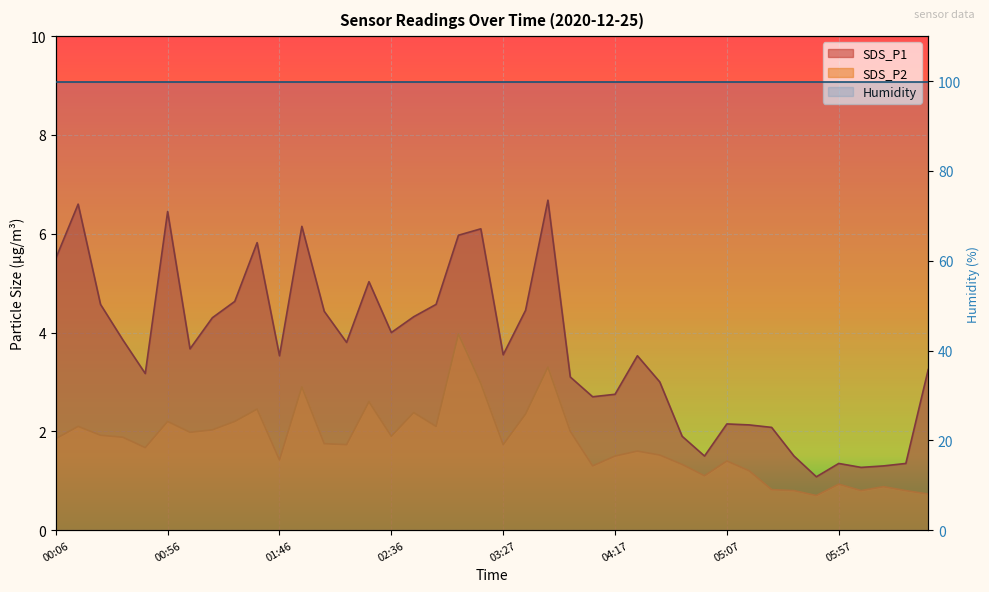

True or false: SDS_P1 and SDS_P2 intersect in this chart.

False